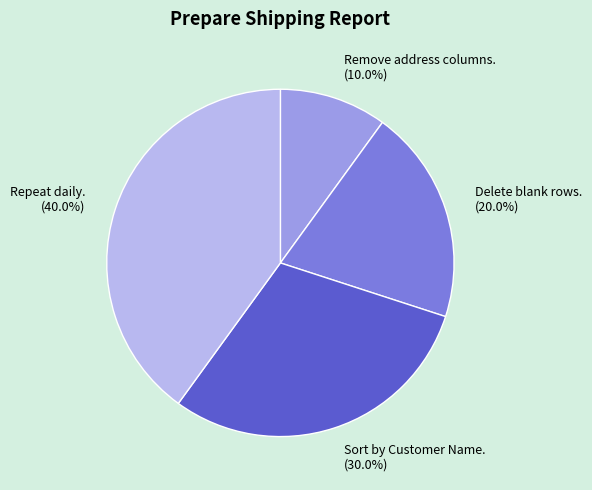

What is the smallest slice in the pie chart?

Remove address columns.